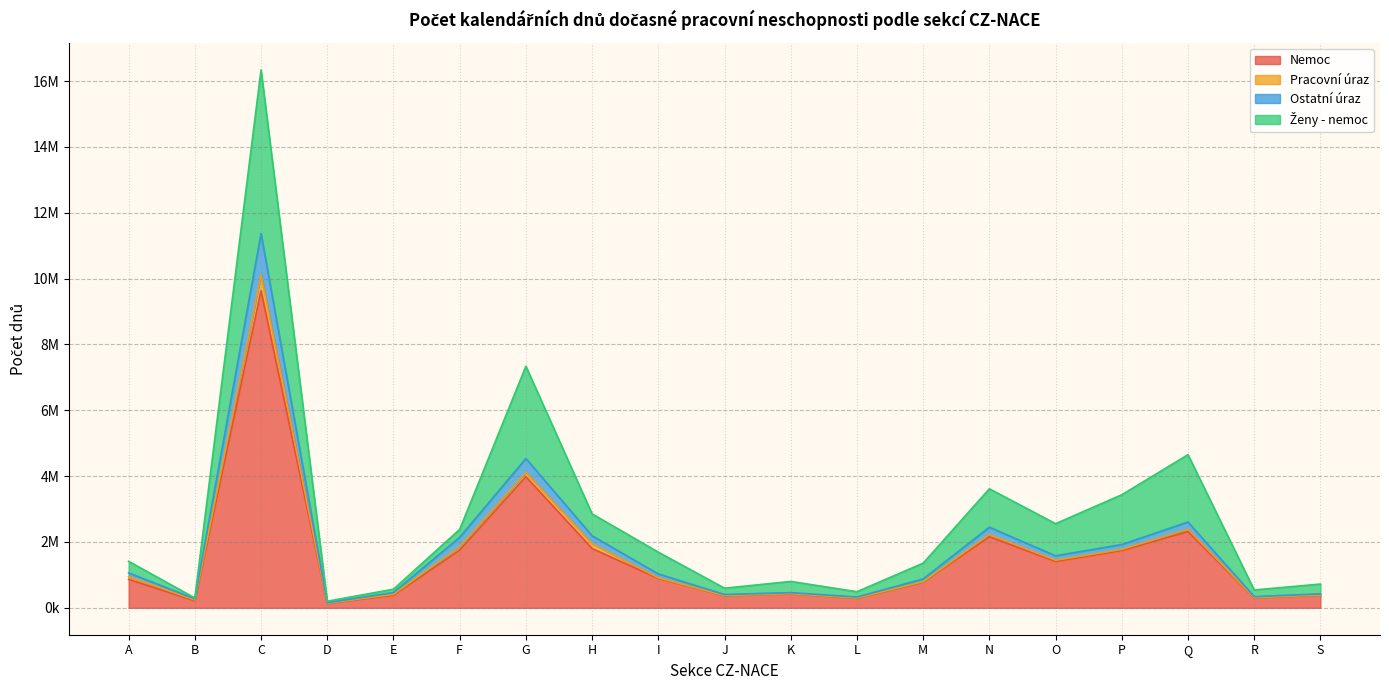

At which category does the chart reach its peak across all series?

C